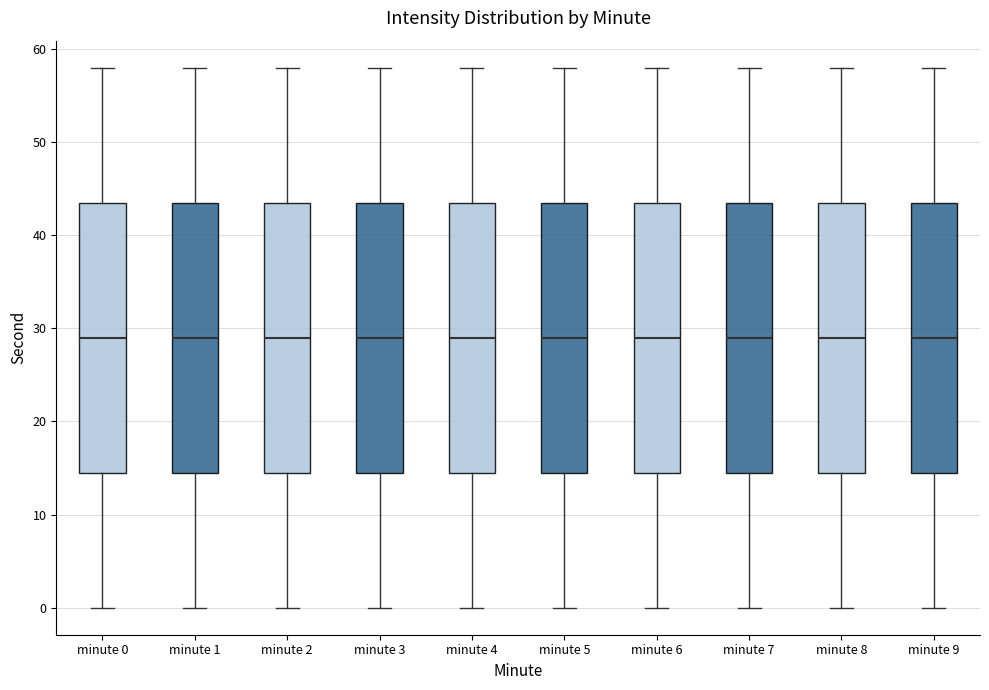

Reading left to right, read every box against the y-axis: the position of its median line, the range the box covers, and the ends of its whiskers. The values are not printed on the chart, so give them approximately, as read against the axis.

minute 0: median 29, box 15 to 44, whiskers 0 to 58
minute 1: median 29, box 15 to 44, whiskers 0 to 58
minute 2: median 29, box 15 to 44, whiskers 0 to 58
minute 3: median 29, box 15 to 44, whiskers 0 to 58
minute 4: median 29, box 15 to 44, whiskers 0 to 58
minute 5: median 29, box 15 to 44, whiskers 0 to 58
minute 6: median 29, box 15 to 44, whiskers 0 to 58
minute 7: median 29, box 15 to 44, whiskers 0 to 58
minute 8: median 29, box 15 to 44, whiskers 0 to 58
minute 9: median 29, box 15 to 44, whiskers 0 to 58